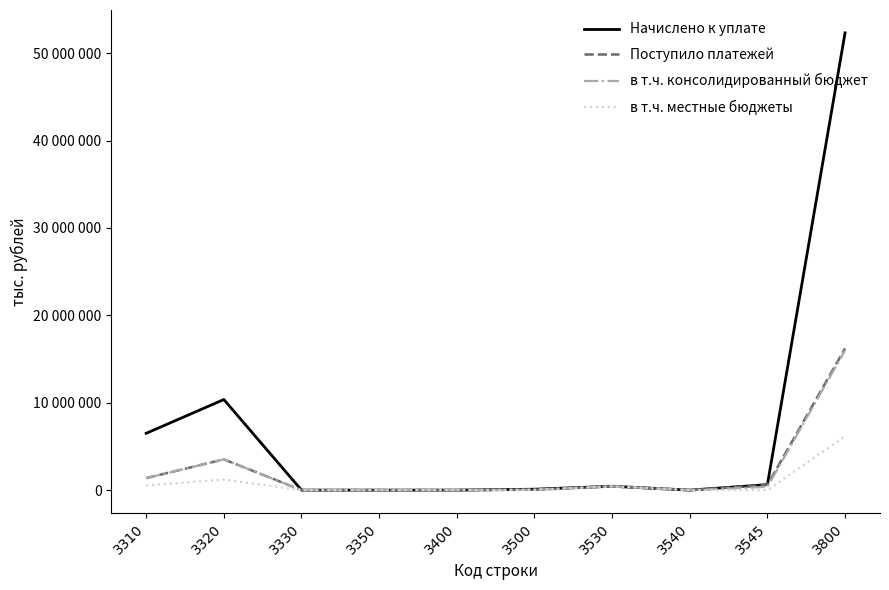

What are all the series names shown in the legend?

Начислено к уплате, Поступило платежей, в т.ч. консолидированный бюджет, в т.ч. местные бюджеты